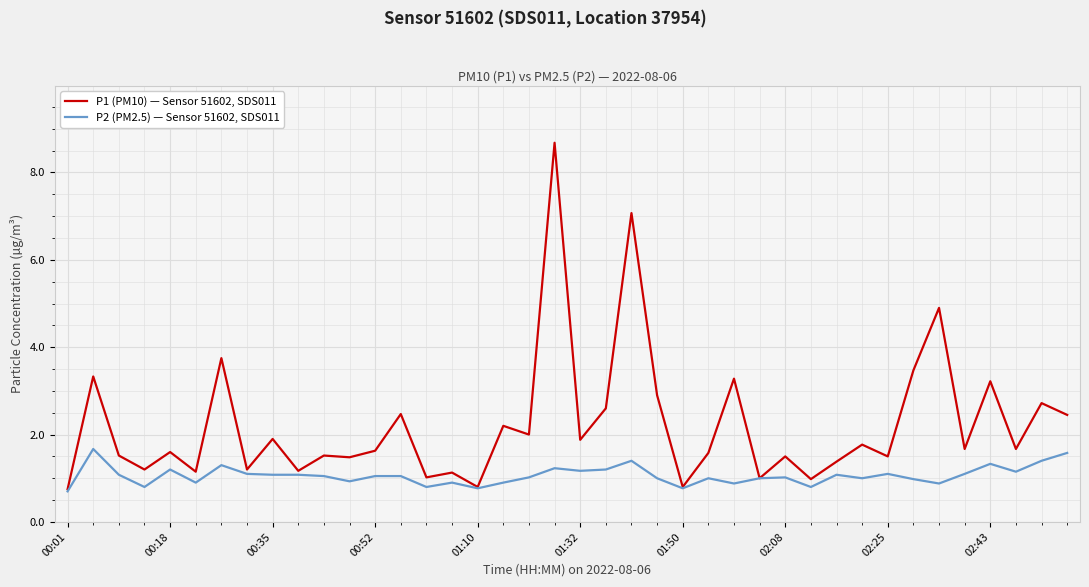

What is the highest value of the P2 (PM2.5) — Sensor 51602, SDS011 series?

1.7